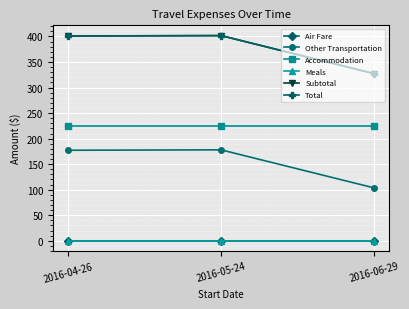

Does the chart have visible grid lines?

Yes